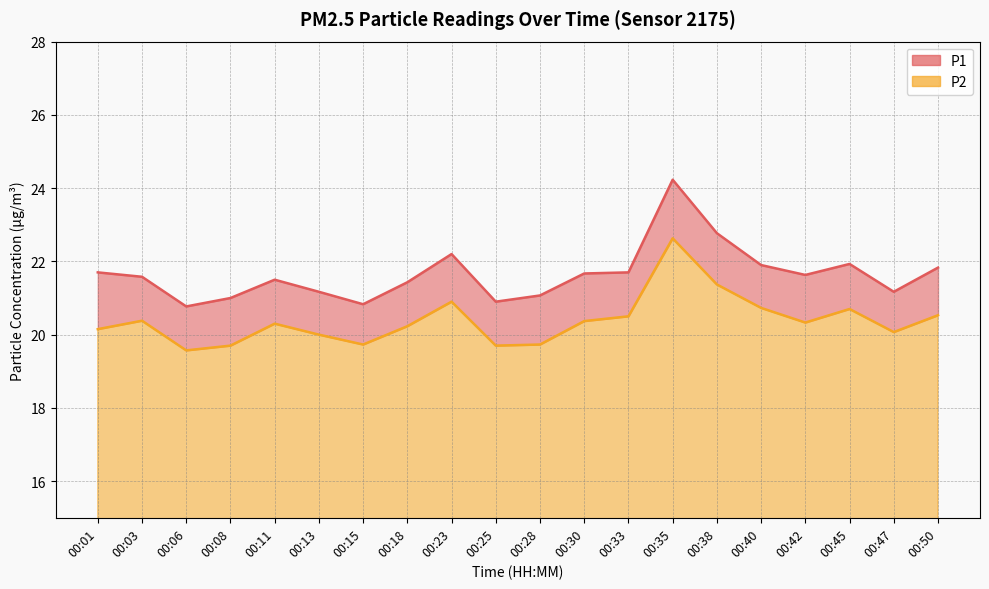

Which series has the largest total across all categories?

P1